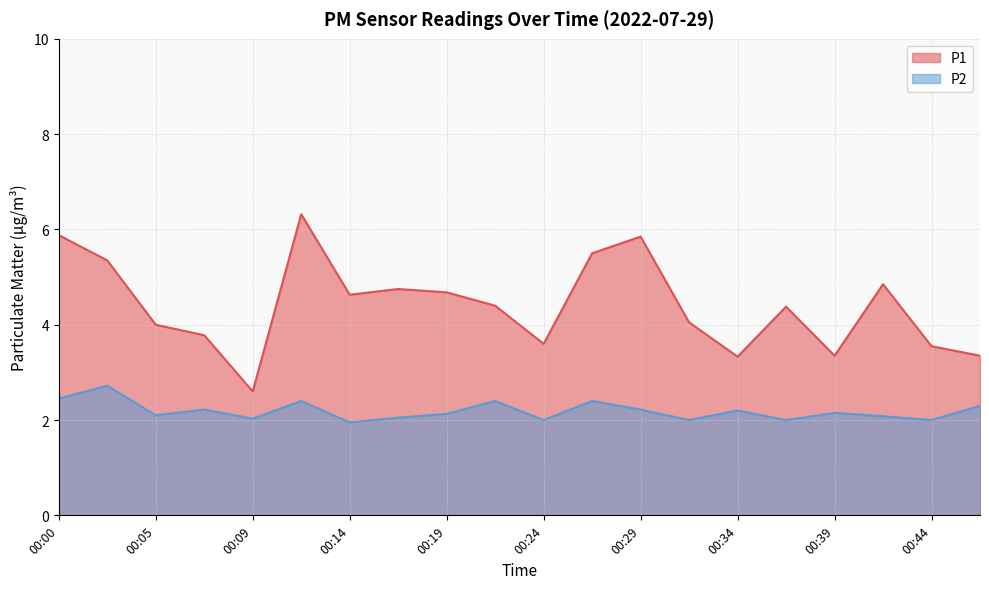

What is the greatest value displayed?

6.3